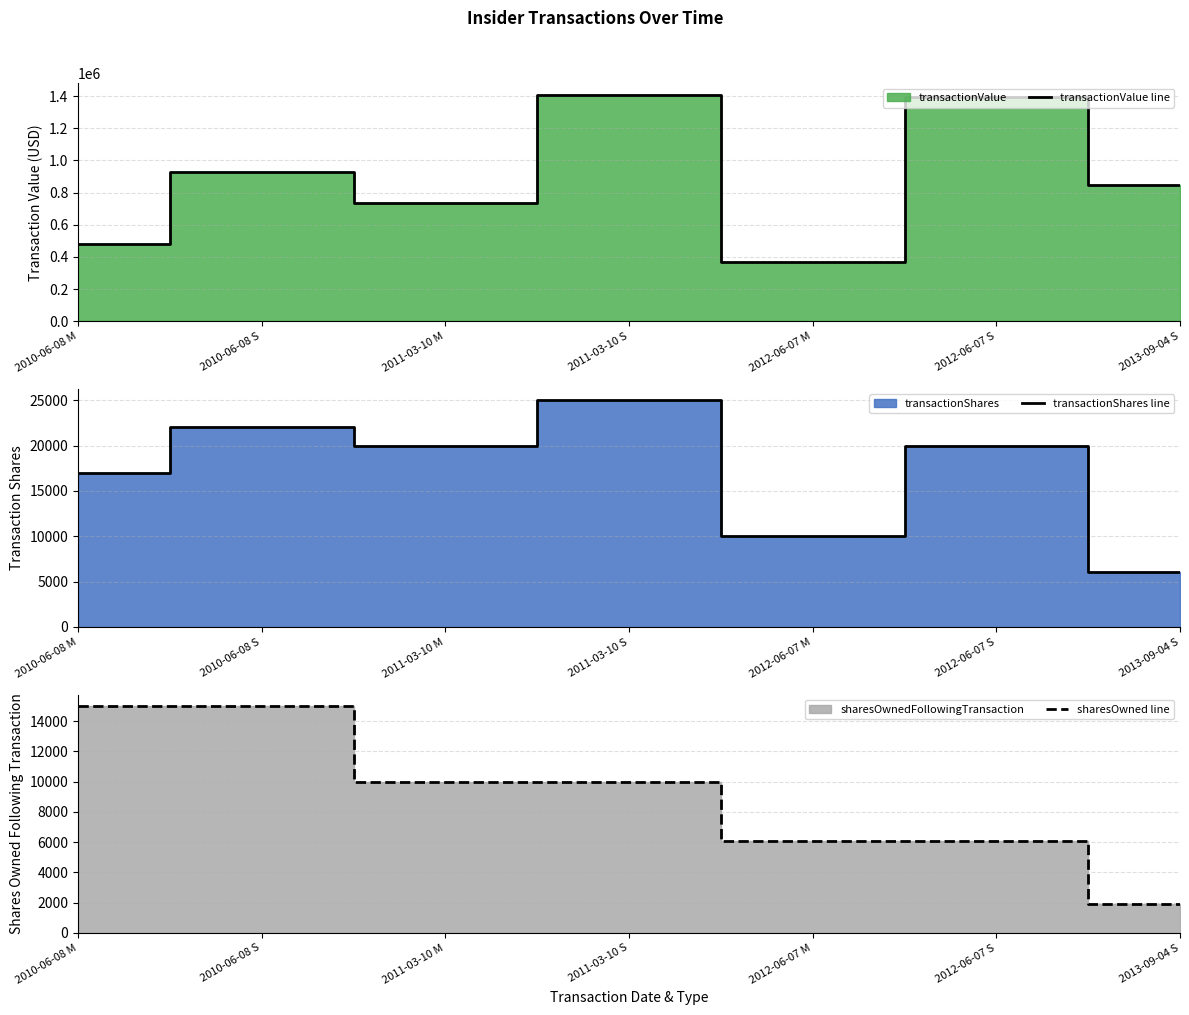

What is the difference between the highest and lowest values at 2013-09-04 S?

844286